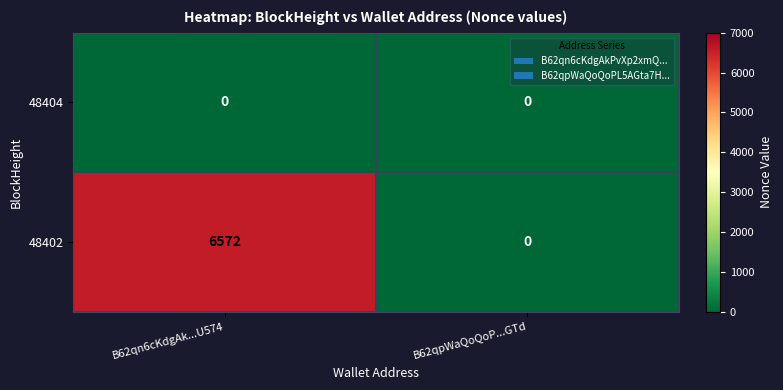

Reading left to right, what are all the values shown in this chart?

48404: 0	0
48402: 6572	0